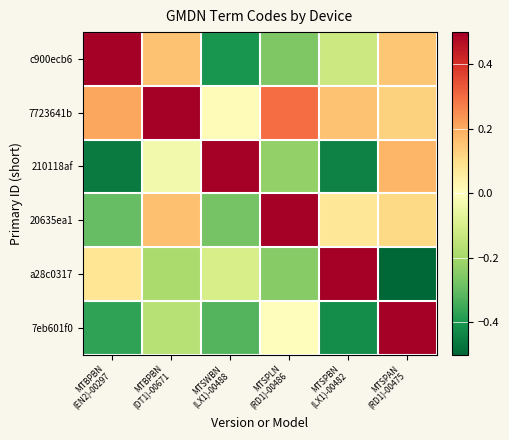

At how many categories does at least one series exceed 0?

6